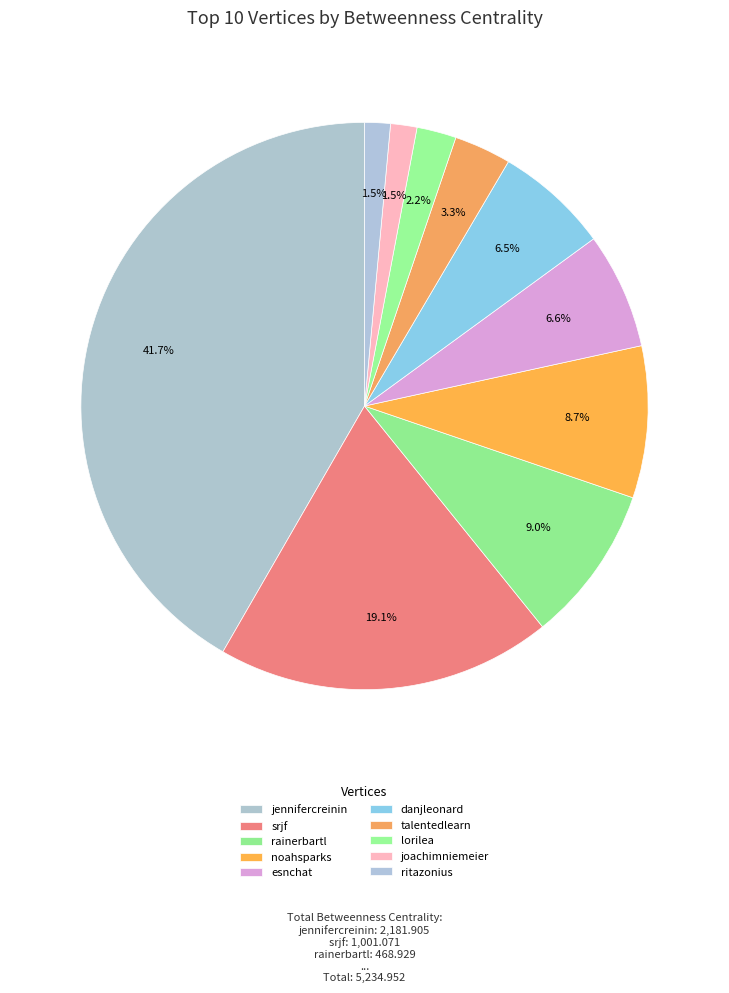

Count the number of slices in the pie.

10